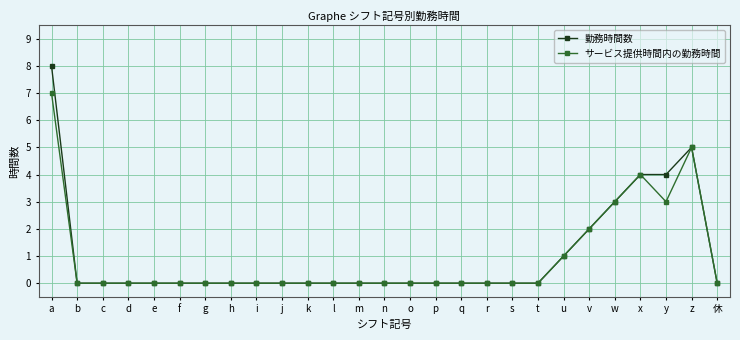

Reading right to left, list all the values displayed in this chart.

勤務時間数: 0	5	4	4	3	2	1	0	0	0	0	0	0	0	0	0	0	0	0	0	0	0	0	0	0	0	8
サービス提供時間内の勤務時間: 0	5	3	4	3	2	1	0	0	0	0	0	0	0	0	0	0	0	0	0	0	0	0	0	0	0	7